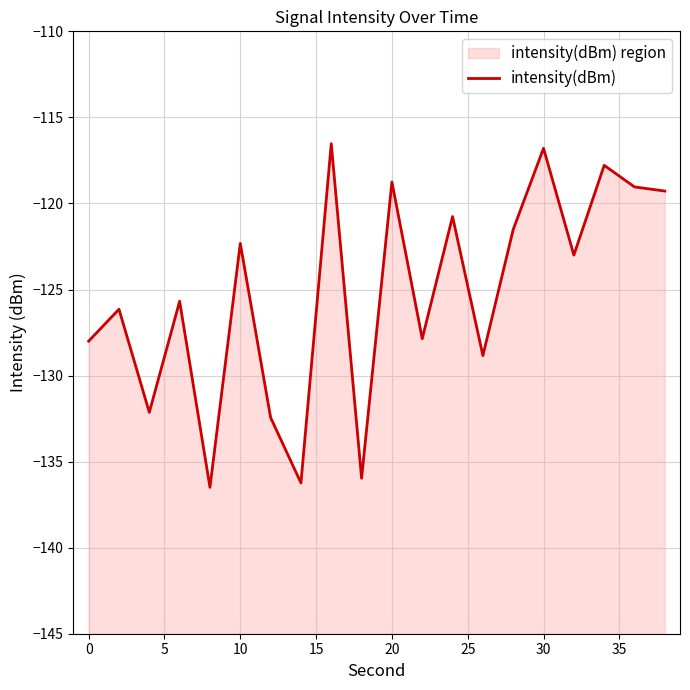

How many data points does each series have?

20